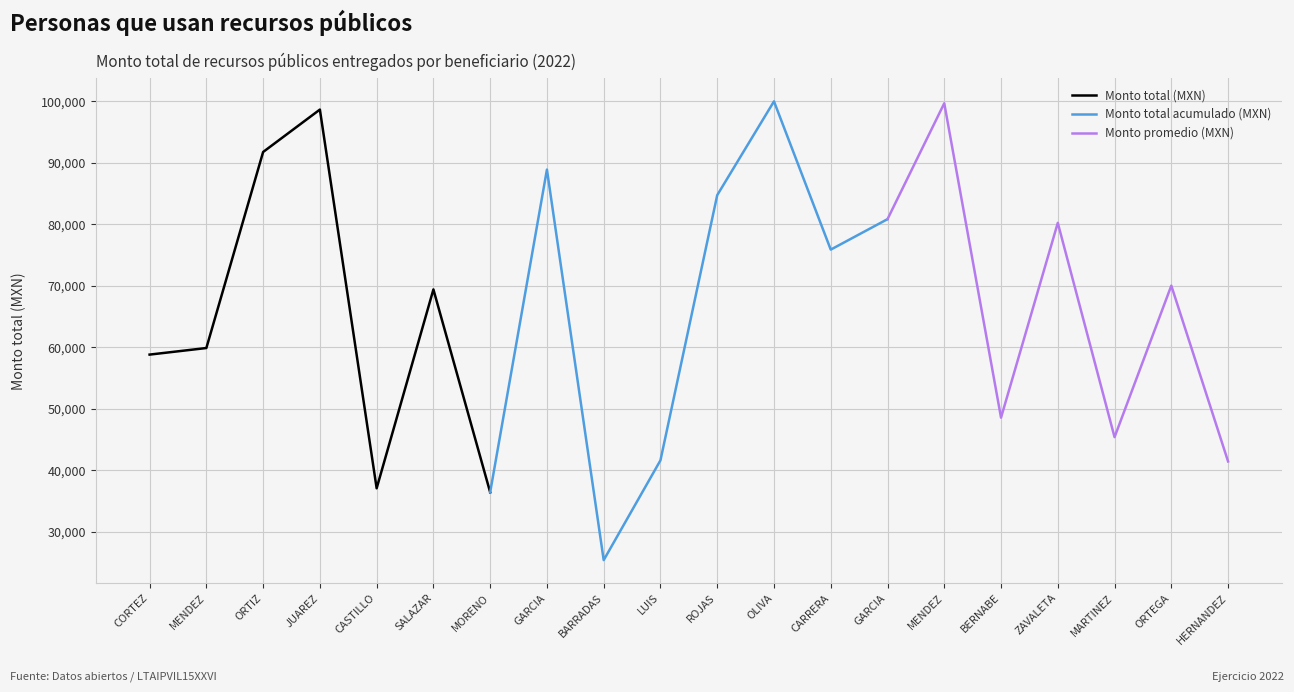

What is the greatest value displayed?

100000.0